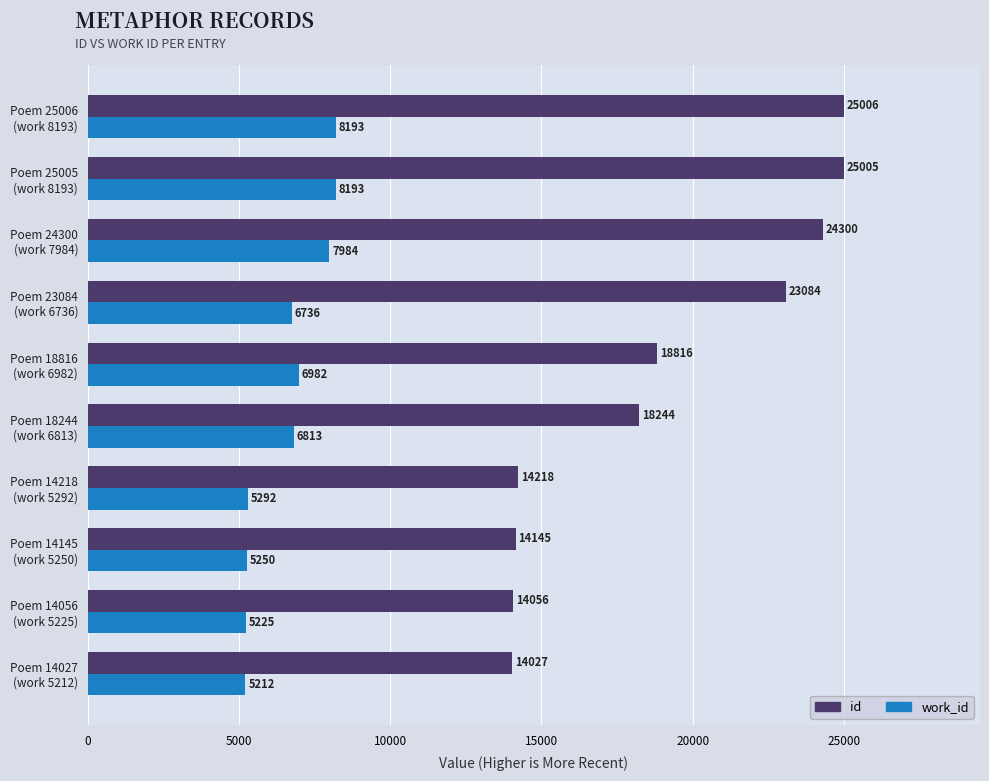

What is the difference between the second highest and minimum values in the work_id series?

2981